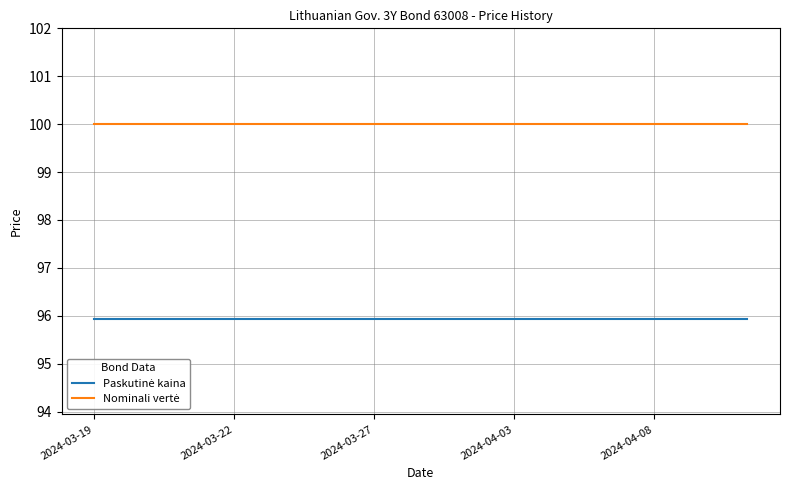

What is the smallest value displayed?

95.9